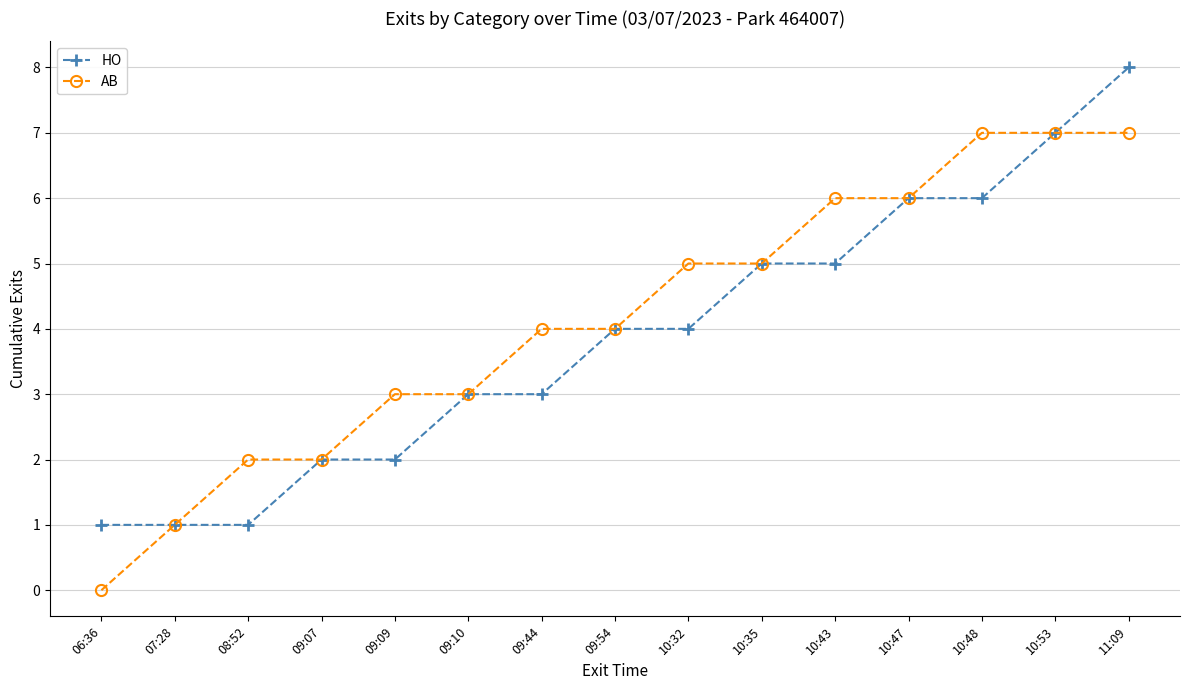

Is it true that HO equals 5 at 10:35?

True